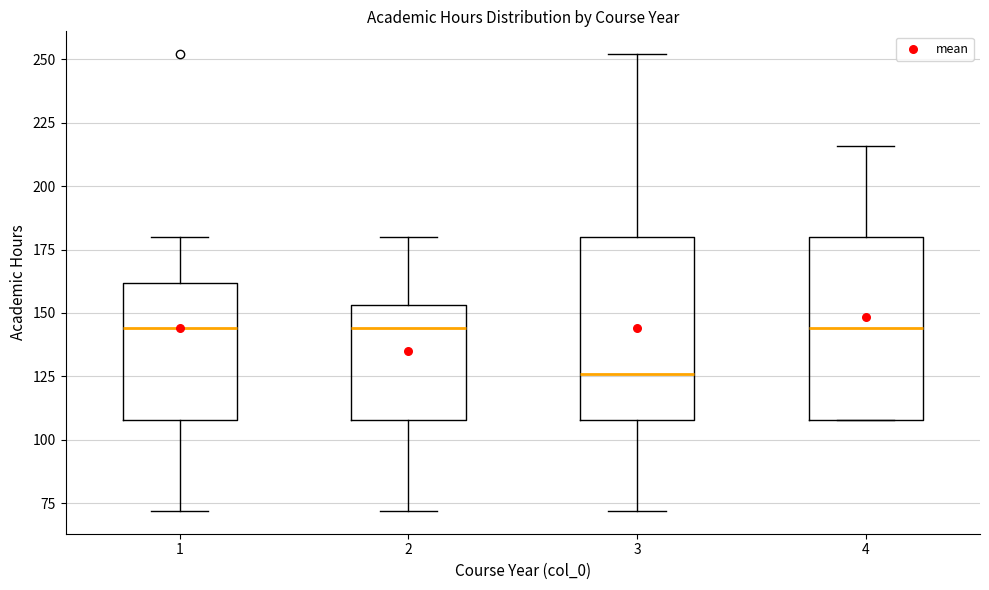

Where does the upper whisker of the box at x = 4 end on the y-axis? The values are not printed on the chart, so give them approximately, as read against the axis.

215